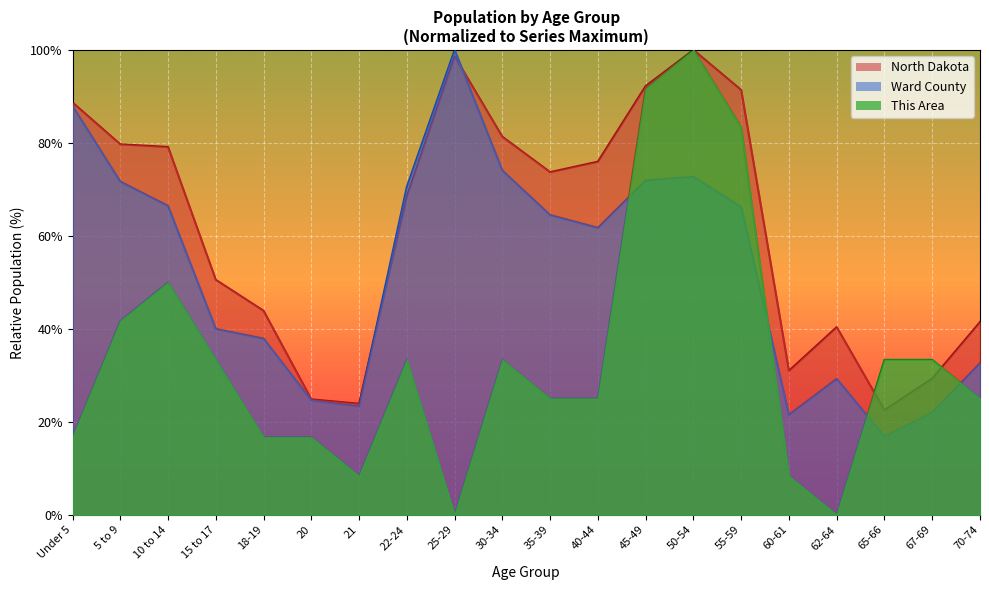

What is the greatest value displayed?

100.0